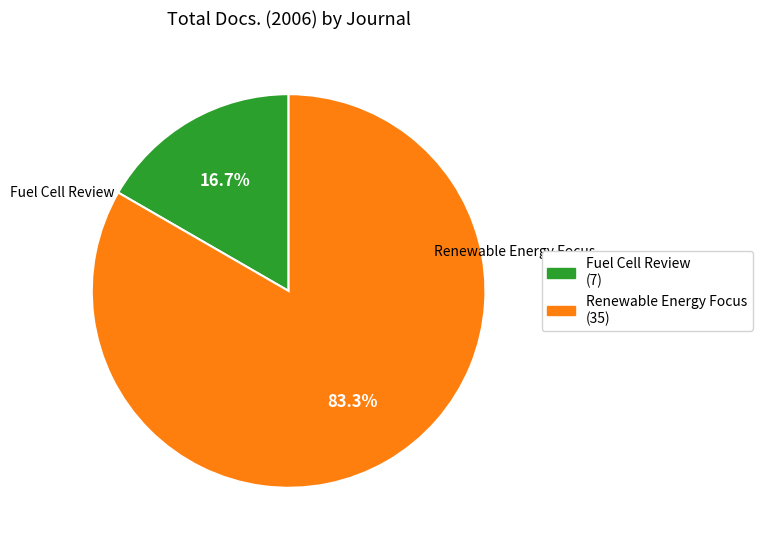

Does any single category account for the majority?

Yes